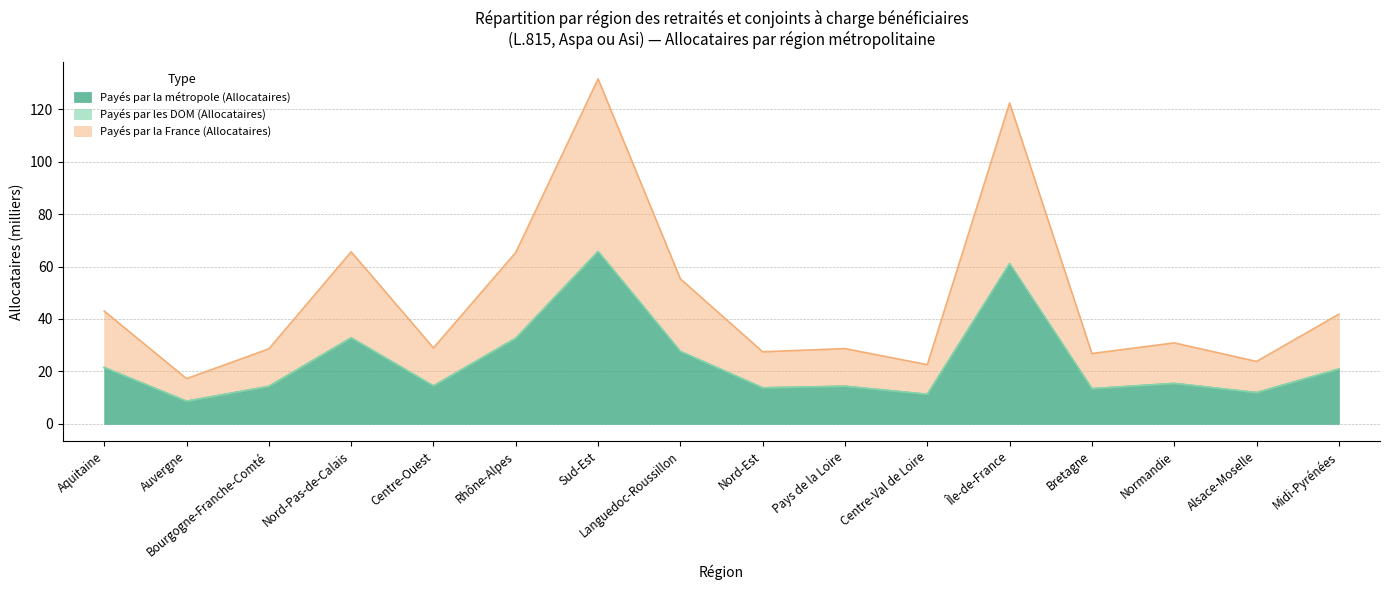

At which label is Payés par la métropole (Allocataires) closest to 37?

Nord-Pas-de-Calais